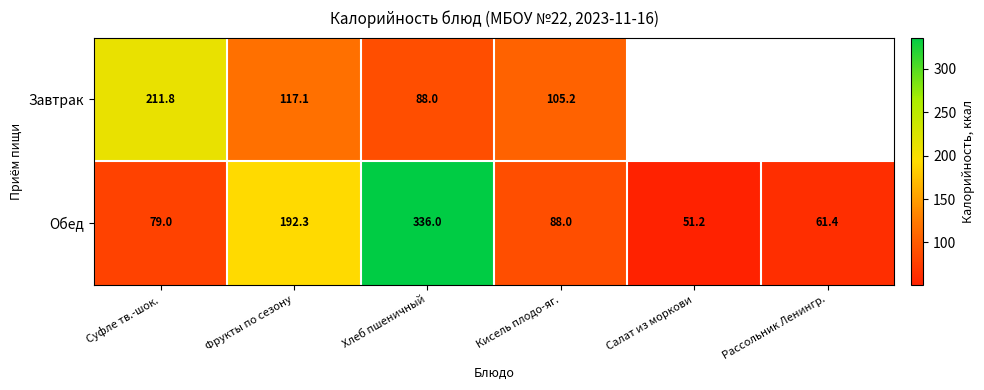

Which category has the lowest value in the Обед series?

Салат из моркови